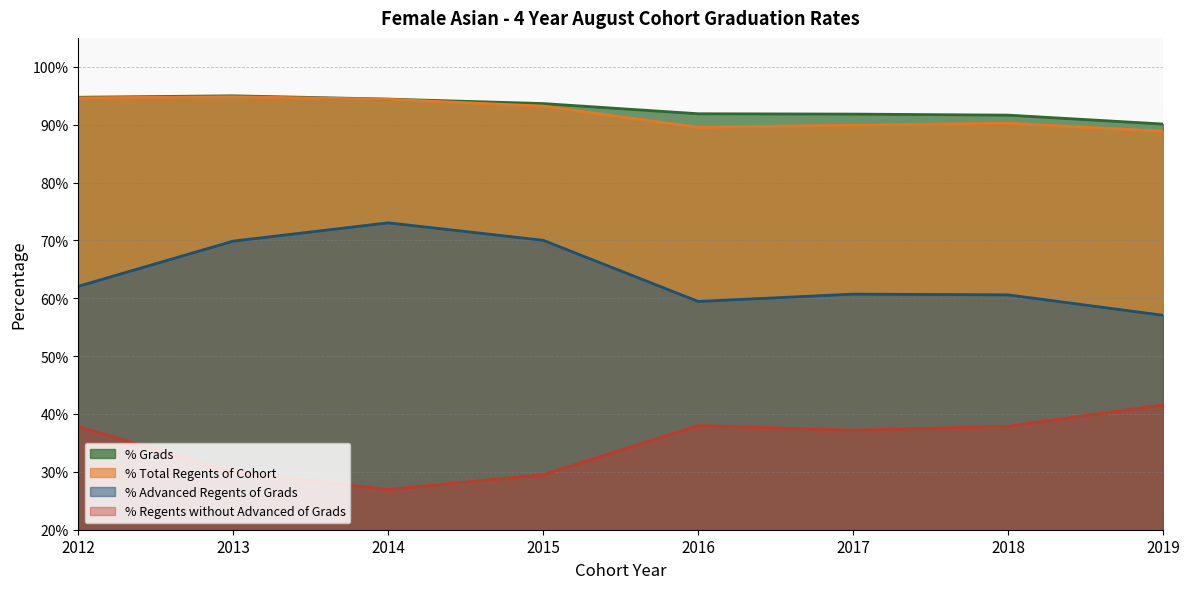

At which category does % Total Regents of Cohort reach its first local peak?

2013